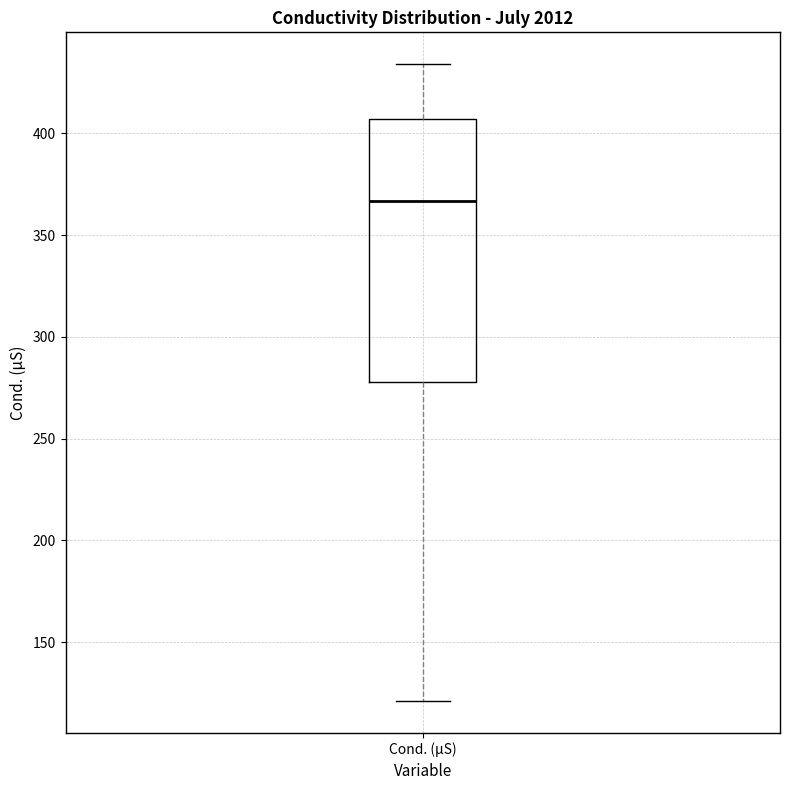

Read this box plot against the y-axis: the position of the median line, the range covered by the box, and the ends of both whiskers. The values are not printed on the chart, so give them approximately, as read against the axis.

median 365, box 280 to 405, whiskers 120 to 435